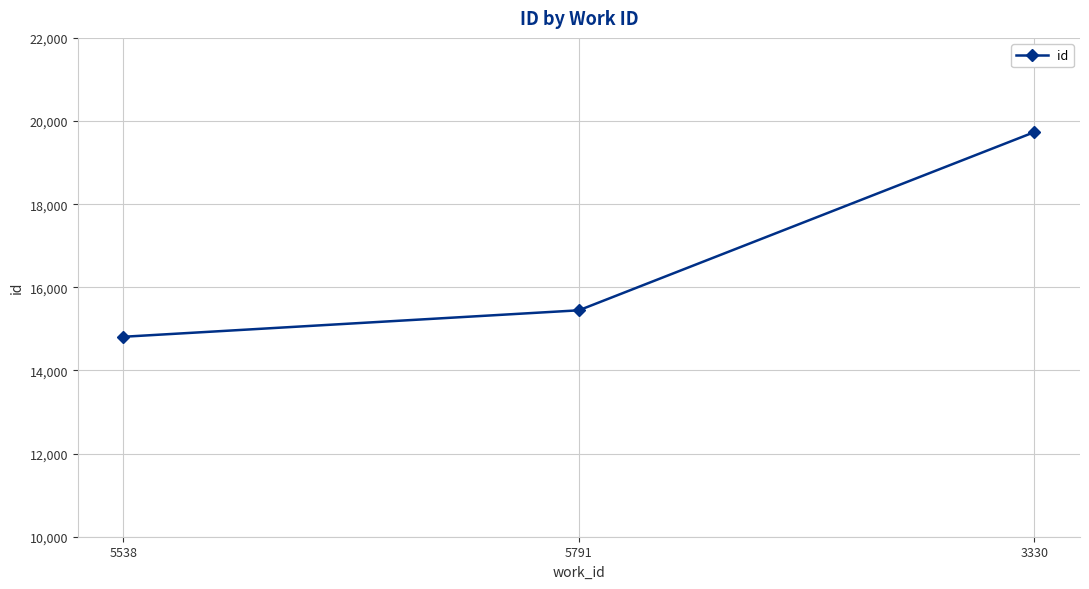

Reading left to right, what are all the values shown in this chart?

14810	15447	19734